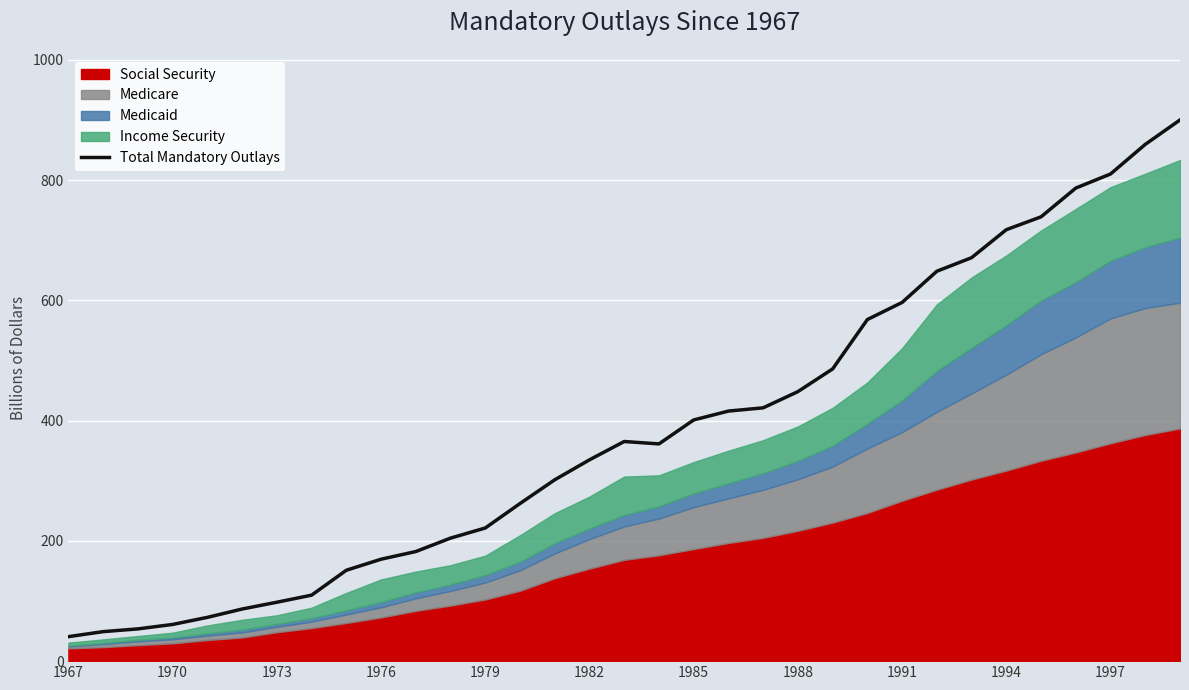

The Total Mandatory Outlays series shows 717.5 at 1994. True or false?

True